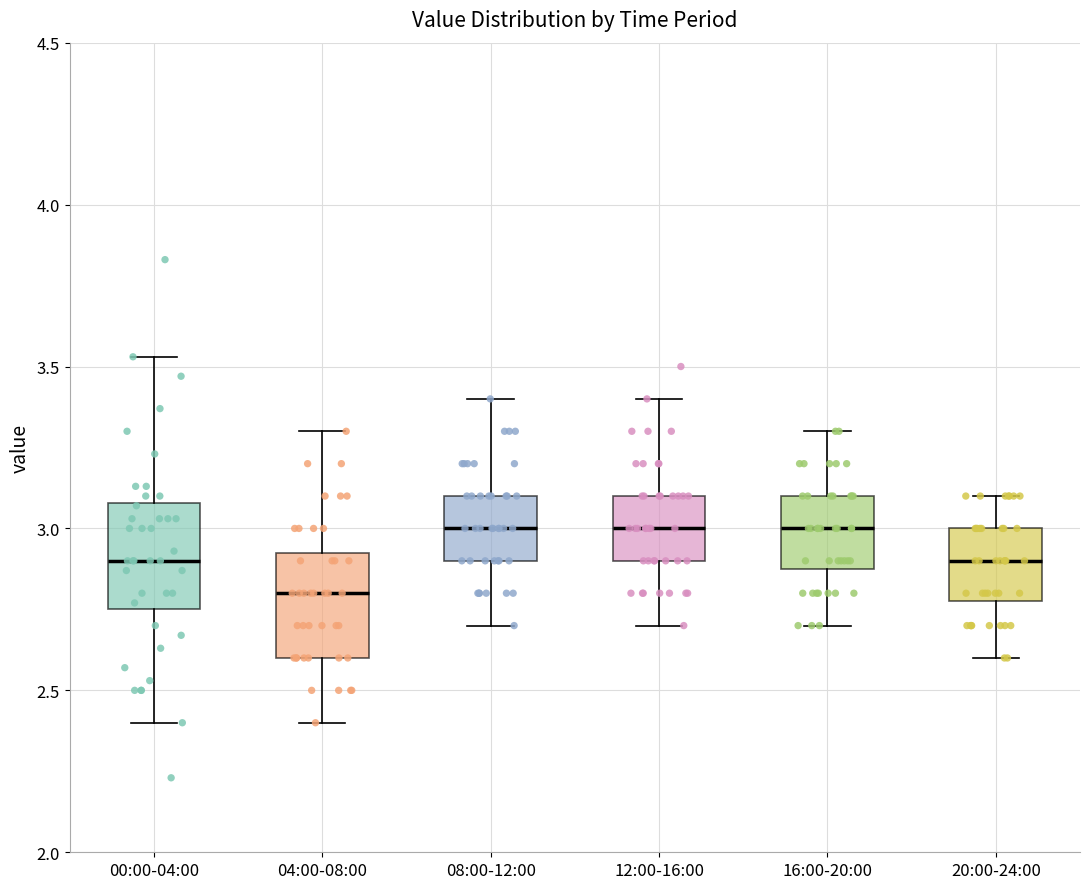

Where does the median line of the box for 04:00-08:00 sit on the y-axis? The values are not printed on the chart, so give them approximately, as read against the axis.

2.80